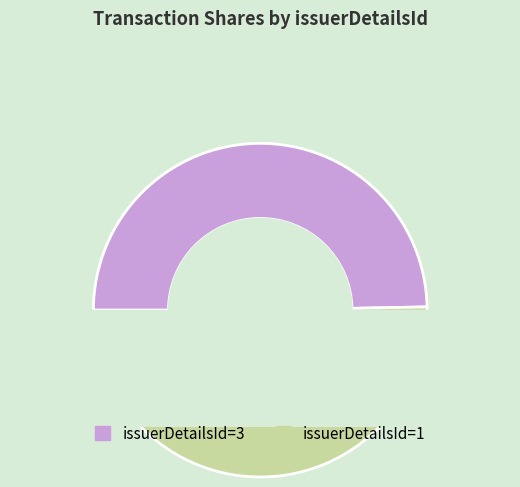

The 3 slice represents 42% of the pie. True or false?

False